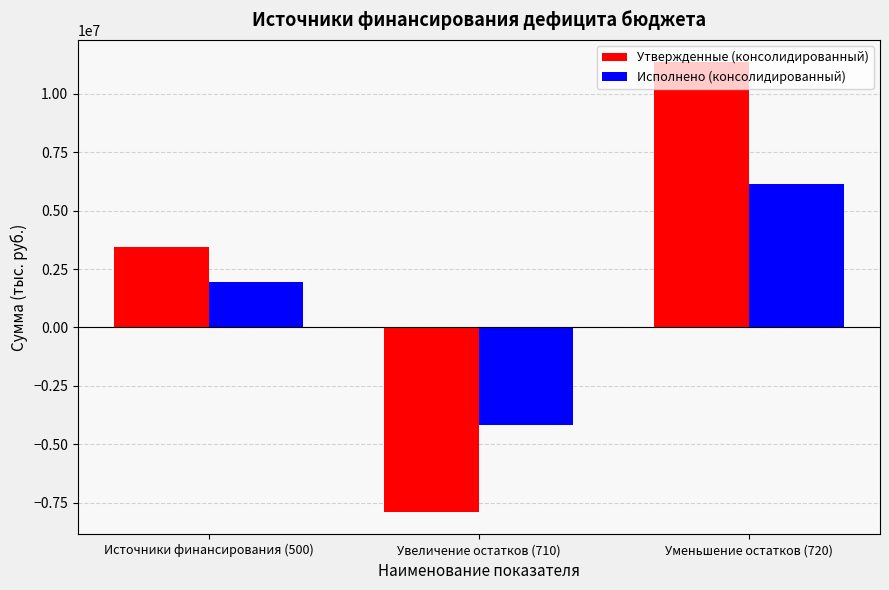

Rank the series by their average value, from lowest to highest.

Исполнено (консолидированный), Утвержденные (консолидированный)